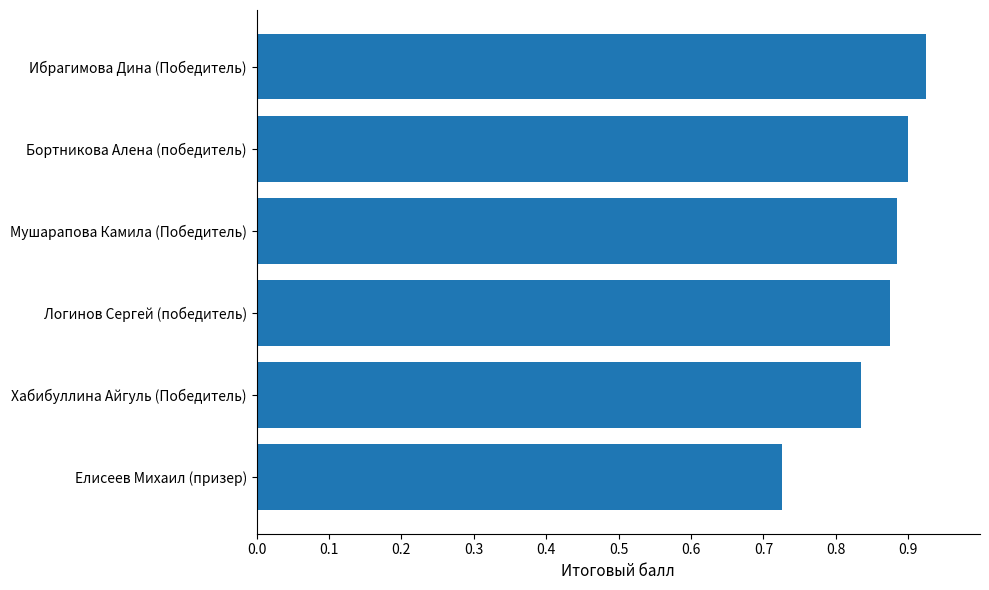

True or false: the data shows 1.5 at Бортникова Алена (победитель).

False